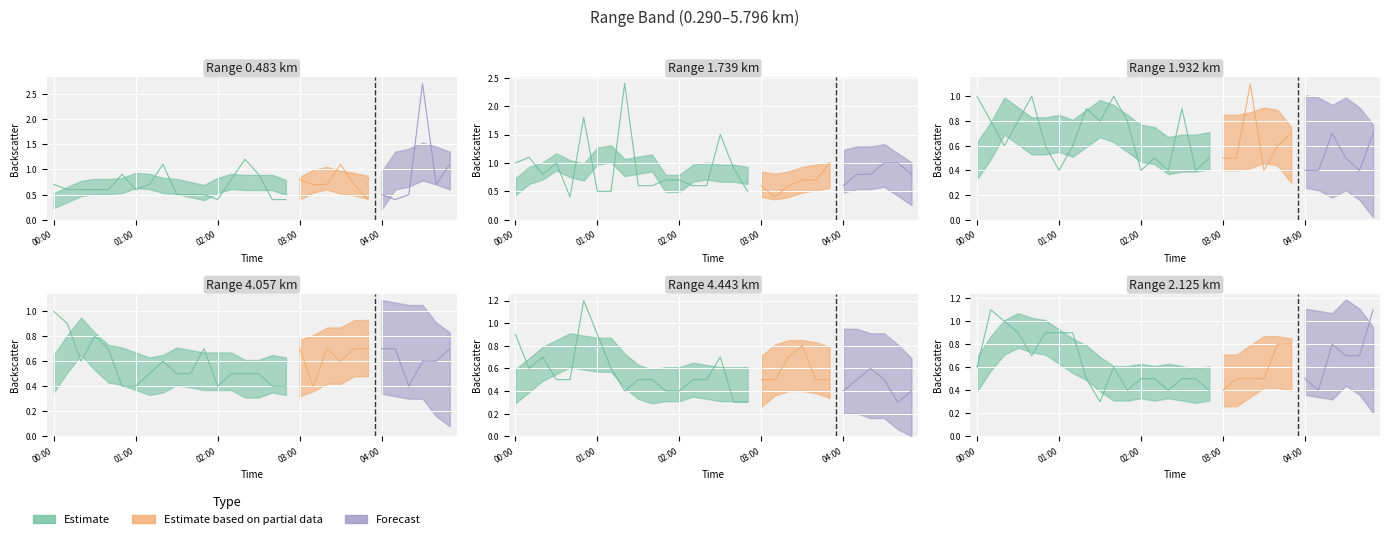

In 4.443, how many points are lower than both neighbors (excluding endpoints)?

4